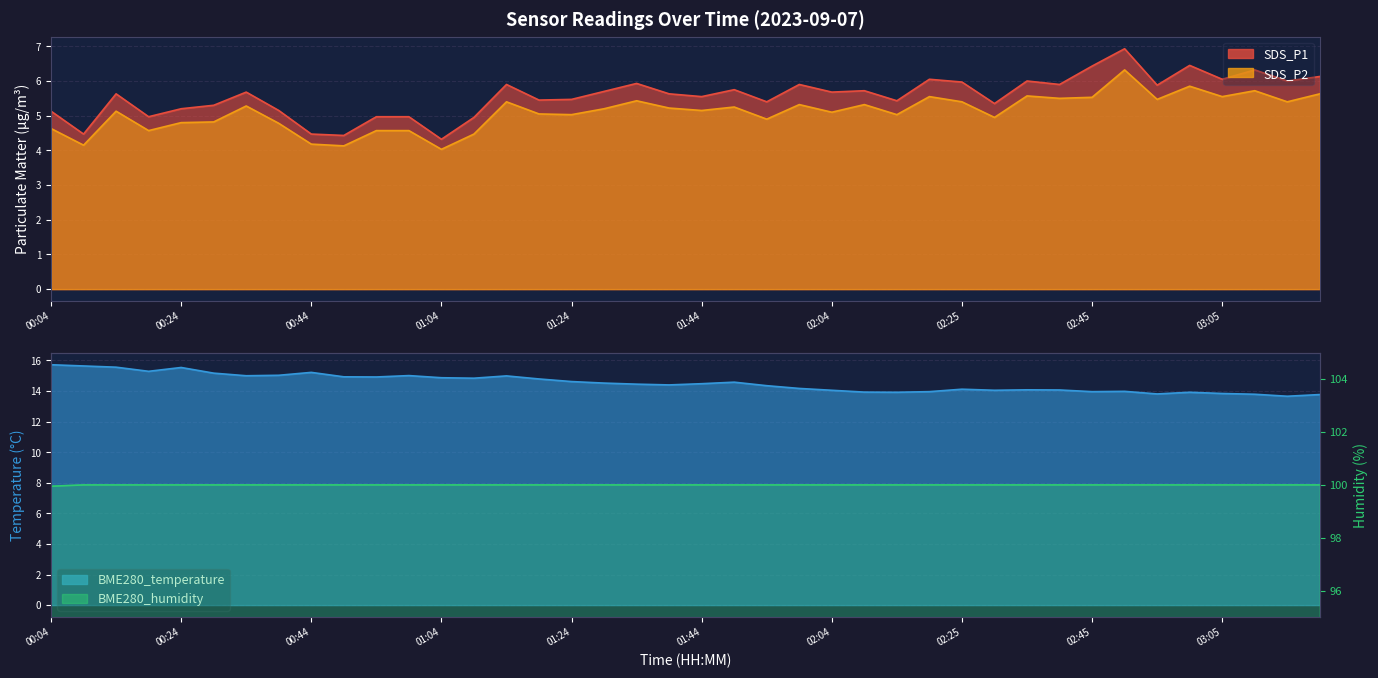

Which series has the largest range (max minus min)?

SDS_P1